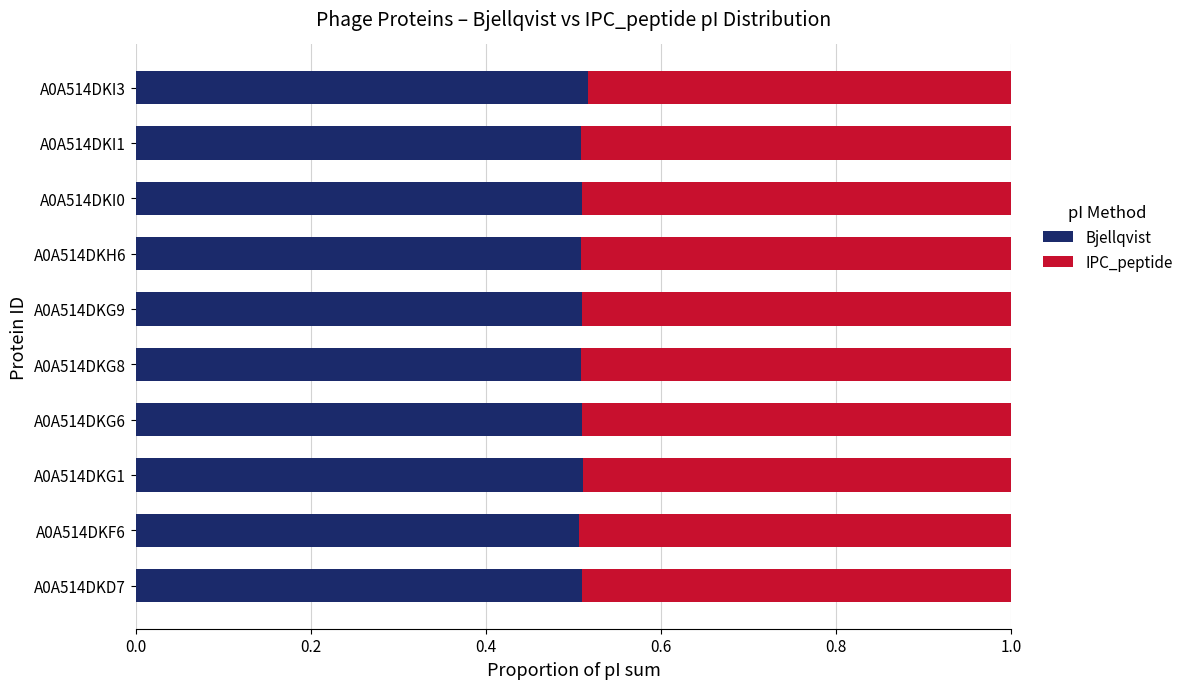

What is the total value across all series at A0A514DKG1?

1.0